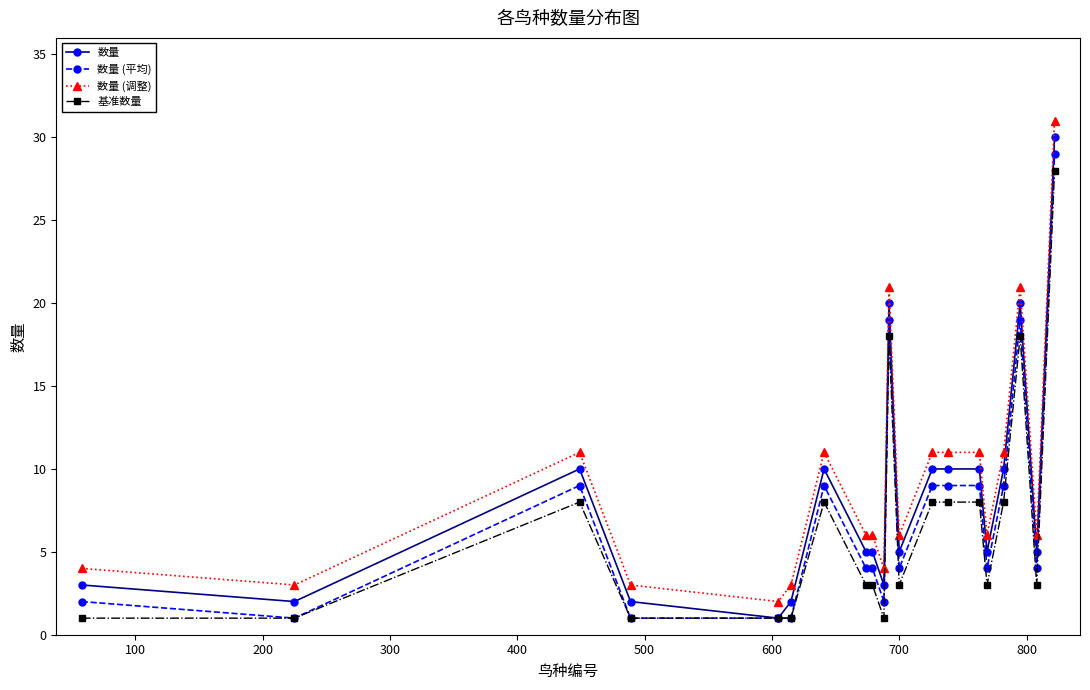

True or false: 数量 has more than 1 points higher than both neighbors.

True